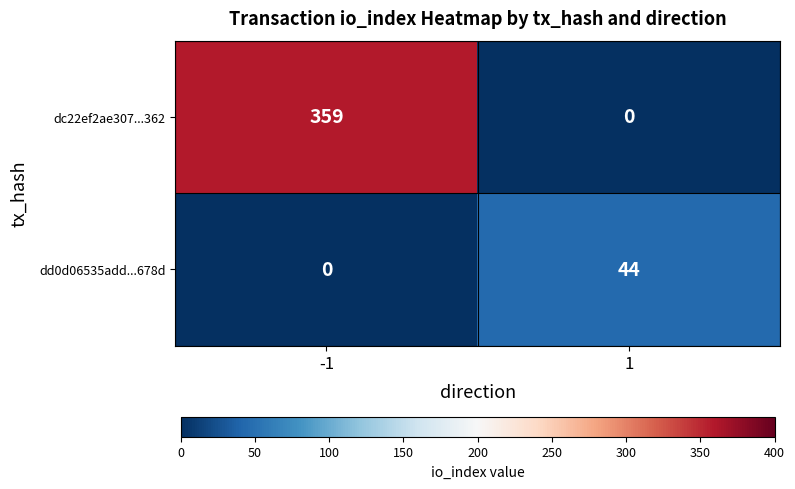

What is the highest value of the dc22ef2ae307...362 series?

359